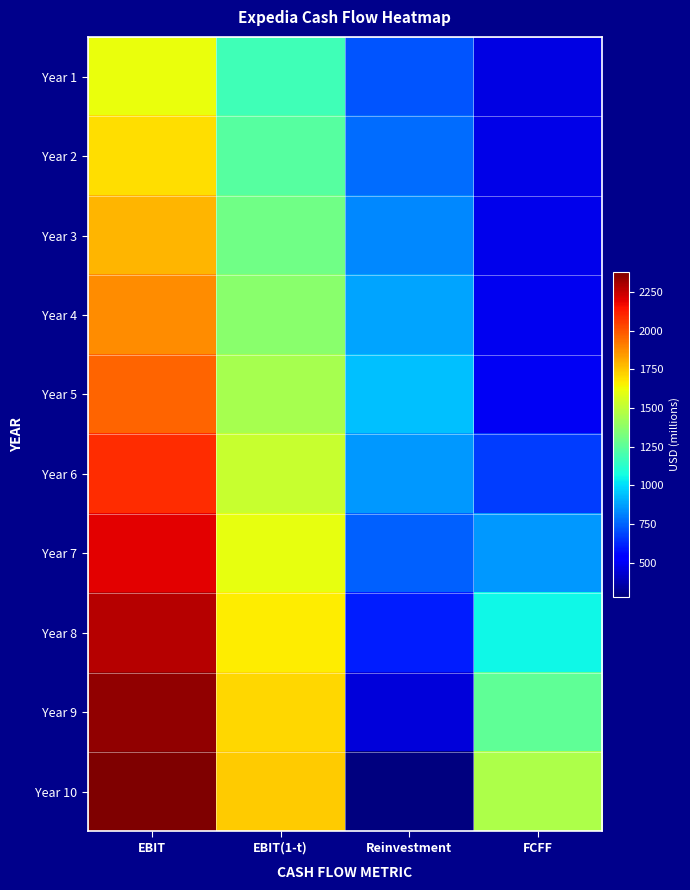

What is the difference between the highest and lowest values at FCFF?

997.1